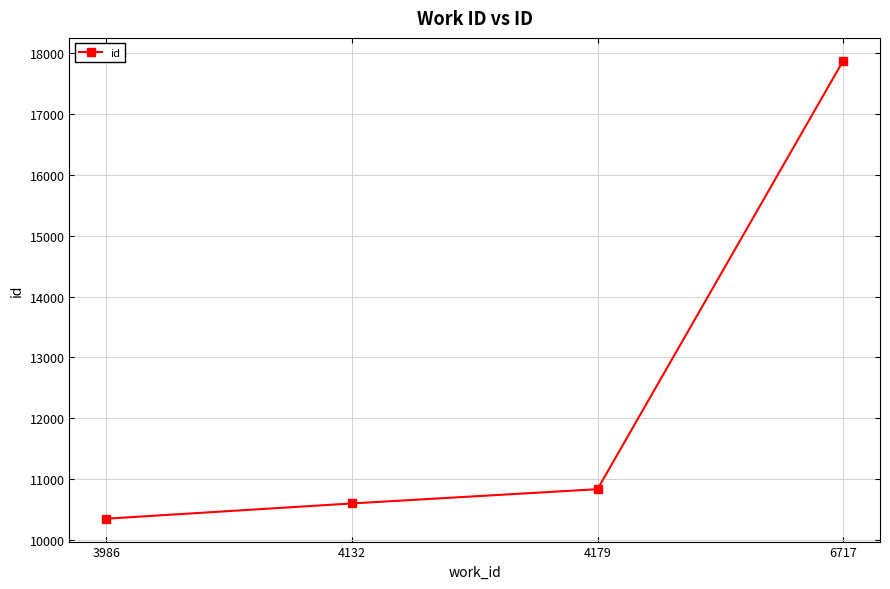

What is the value of the 1st point from the left?

10356